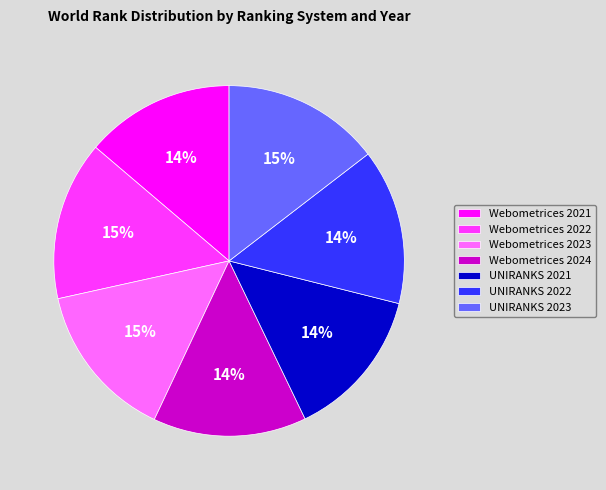

How many slices are in this pie chart?

7